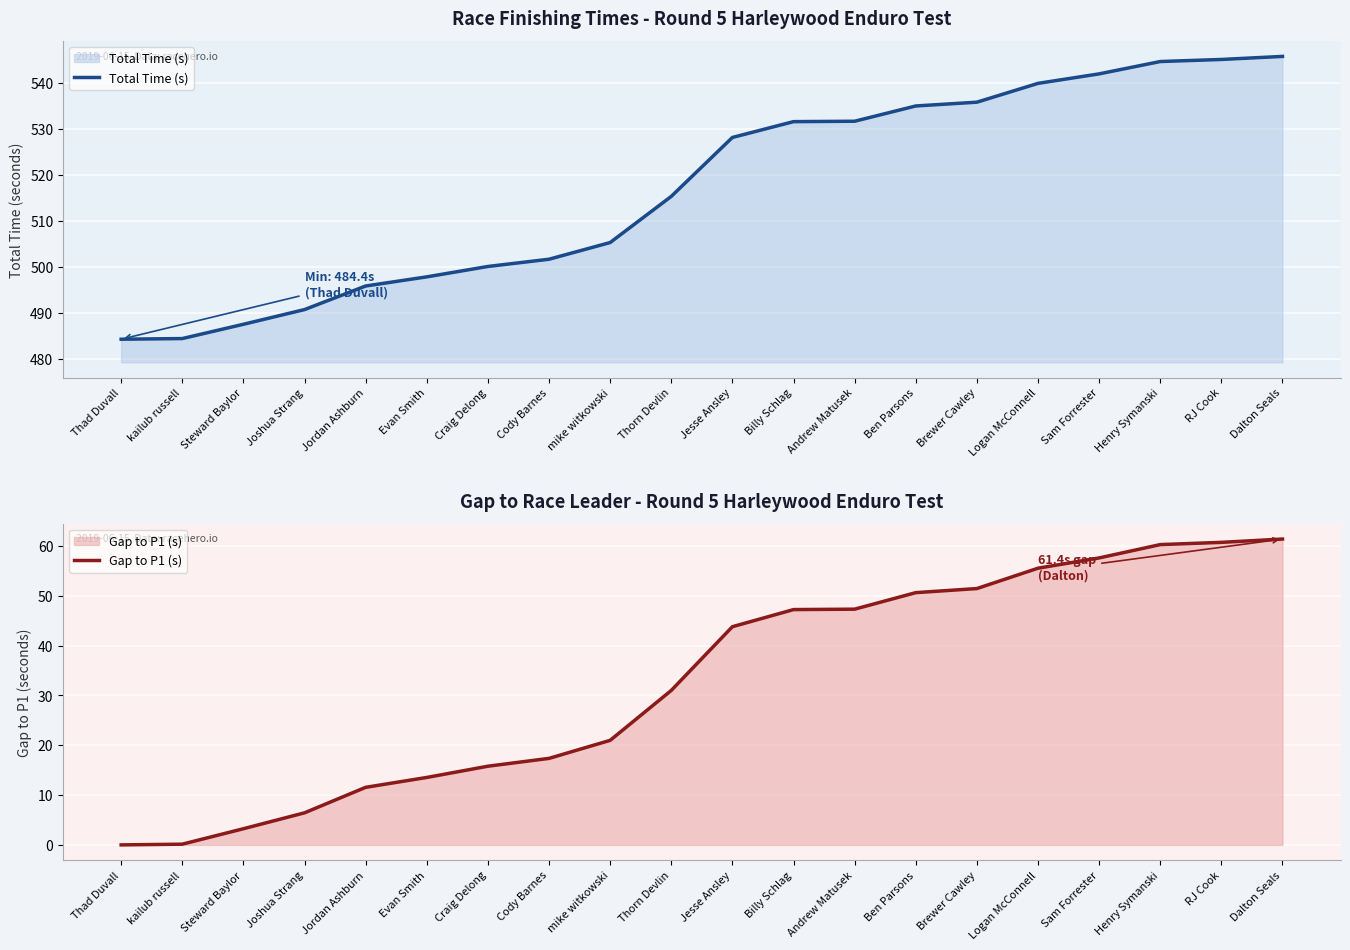

True or false: Gap to P1 (s) and Total Time (s) cross at least once.

False